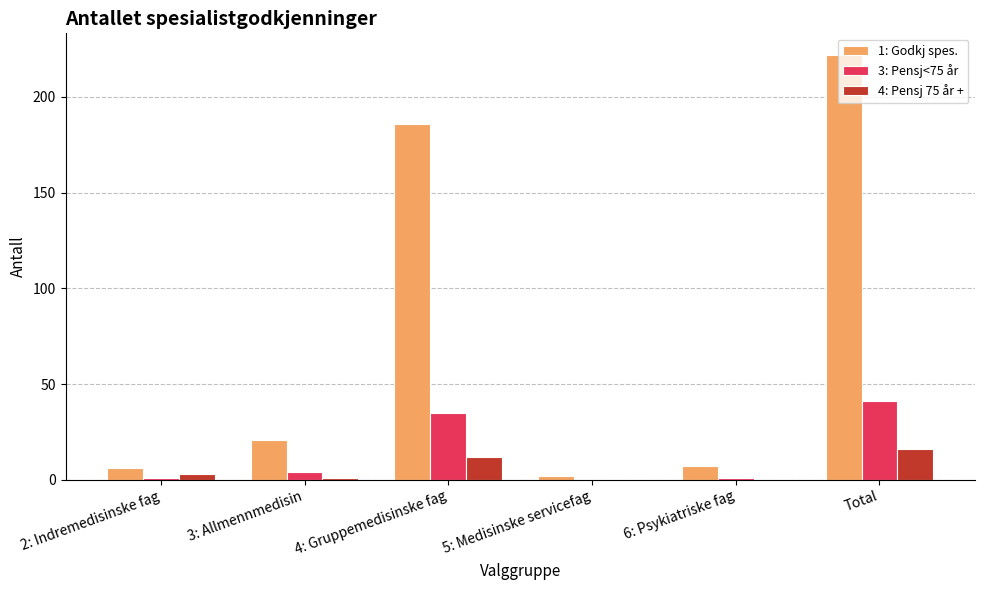

Is the value of 3: Pensj<75 år at 5: Medisinske servicefag greater than the value of 1: Godkj spes. at 3: Allmennmedisin?

No